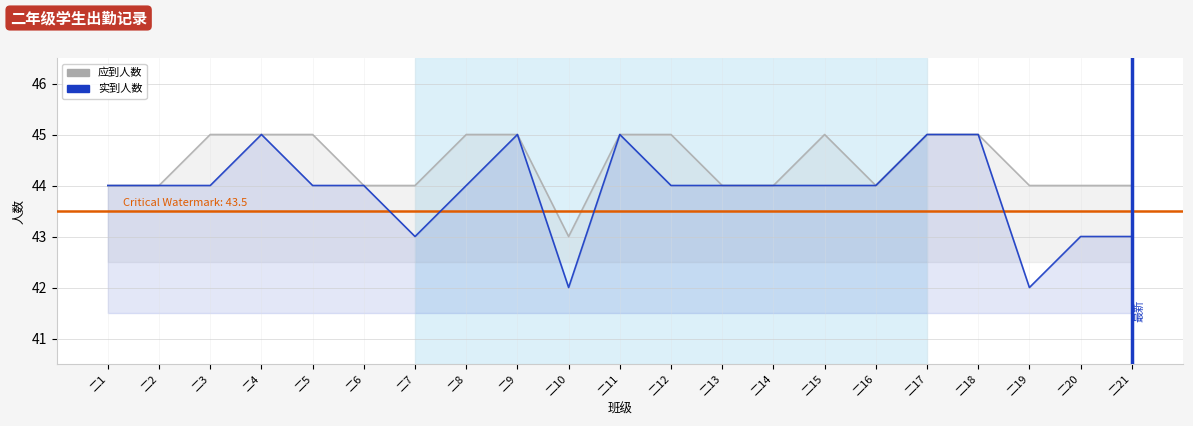

At how many categories does at least one series exceed 42?

21